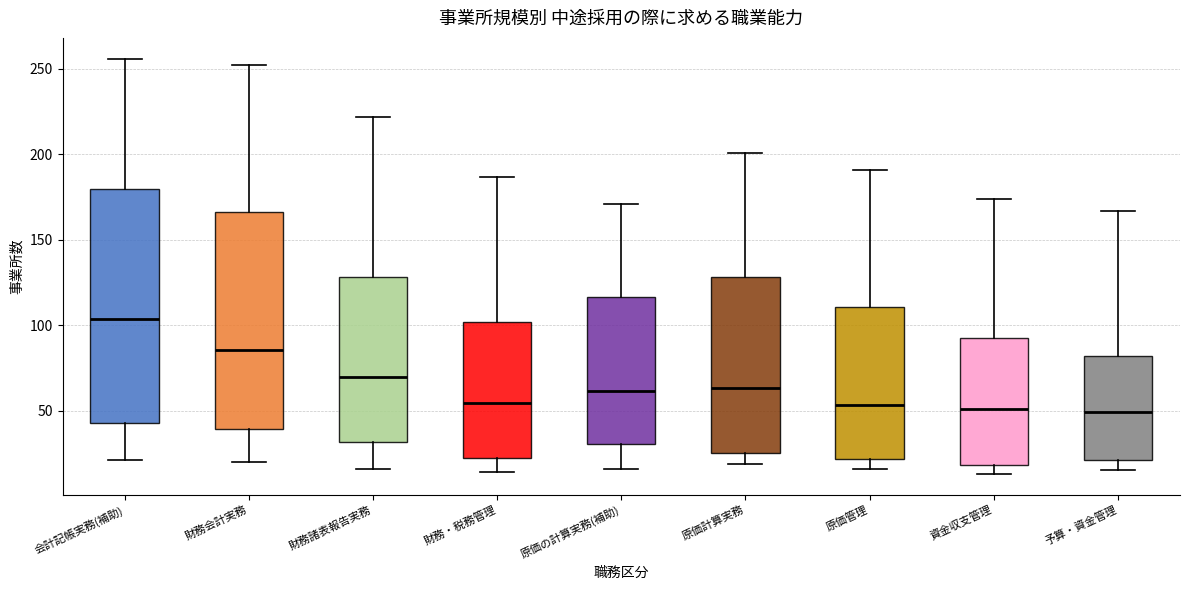

Comparing the boxes themselves (not the whiskers), which one is the tallest?

会計記帳実務(補助)